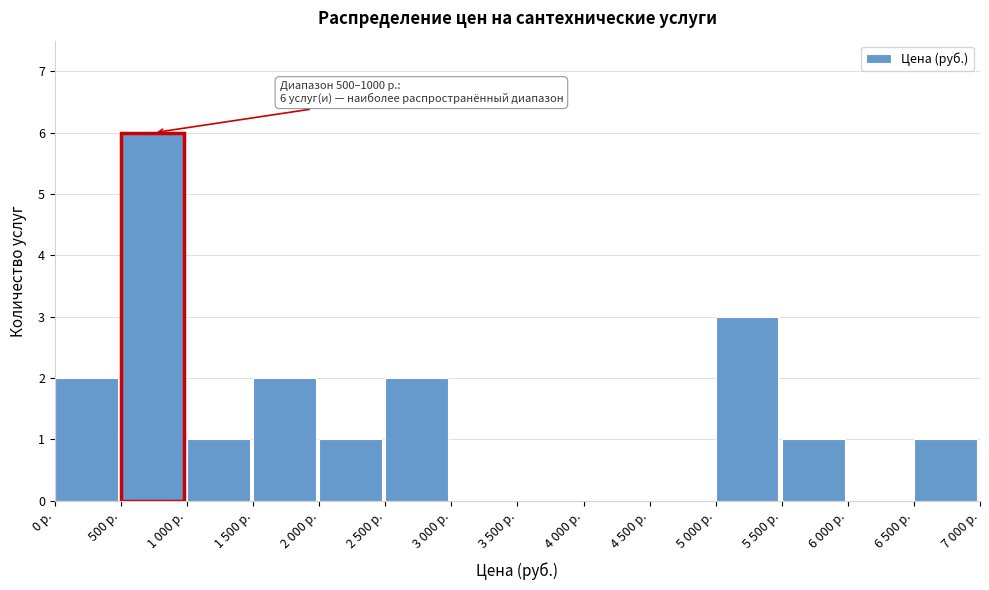

Reading left to right, transcribe all the data shown in this chart.

0 р.=2	500 р.=6	1 000 р.=1	1 500 р.=2	2 000 р.=1	2 500 р.=2	3 000 р.=0	3 500 р.=0	4 000 р.=0	4 500 р.=0	5 000 р.=3	5 500 р.=1	6 000 р.=0	6 500 р.=1